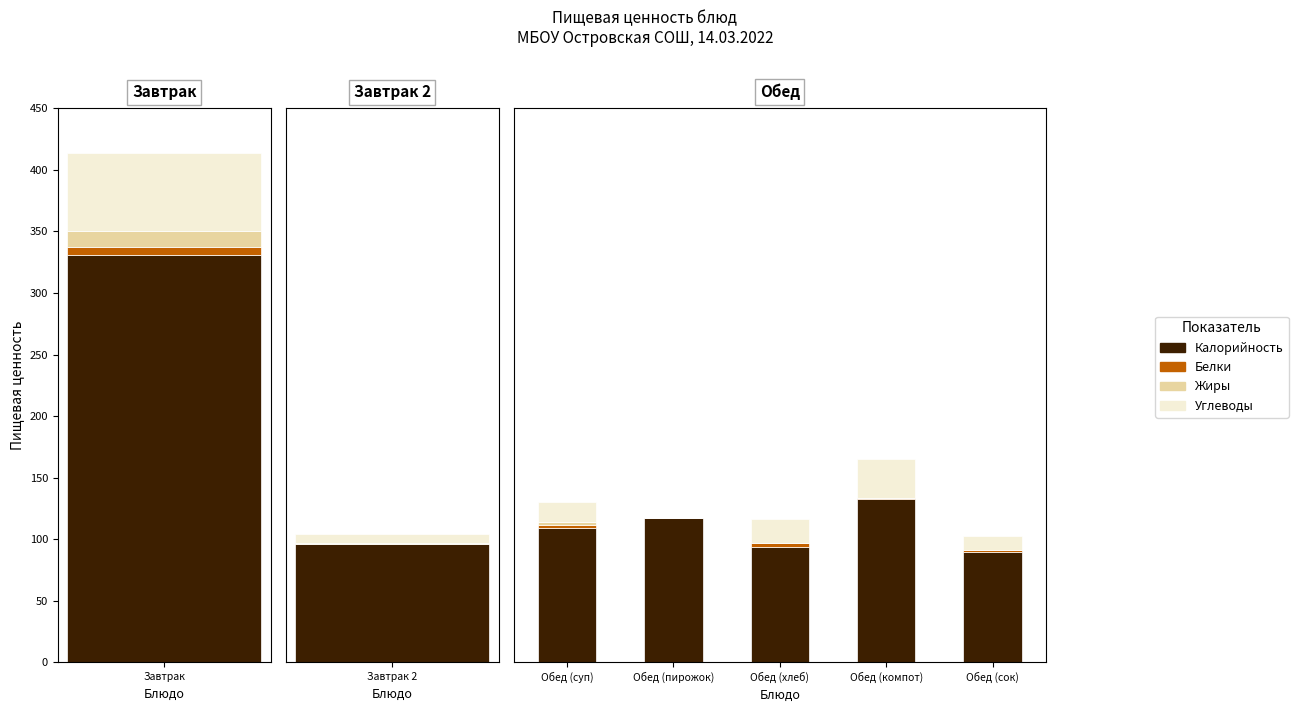

What position from the right is Обед (компот)?

2